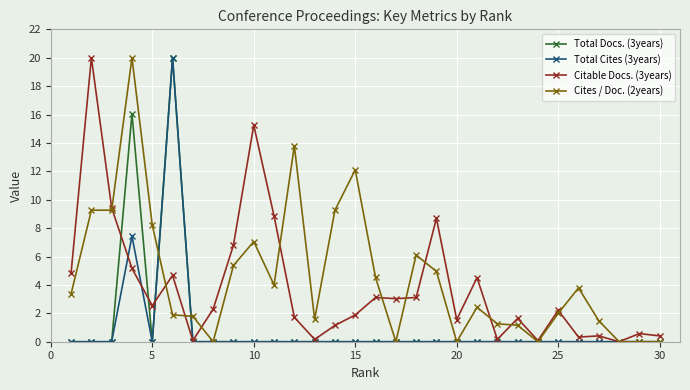

True or false: Total Docs. (3years) and Citable Docs. (3years) intersect in this chart.

True